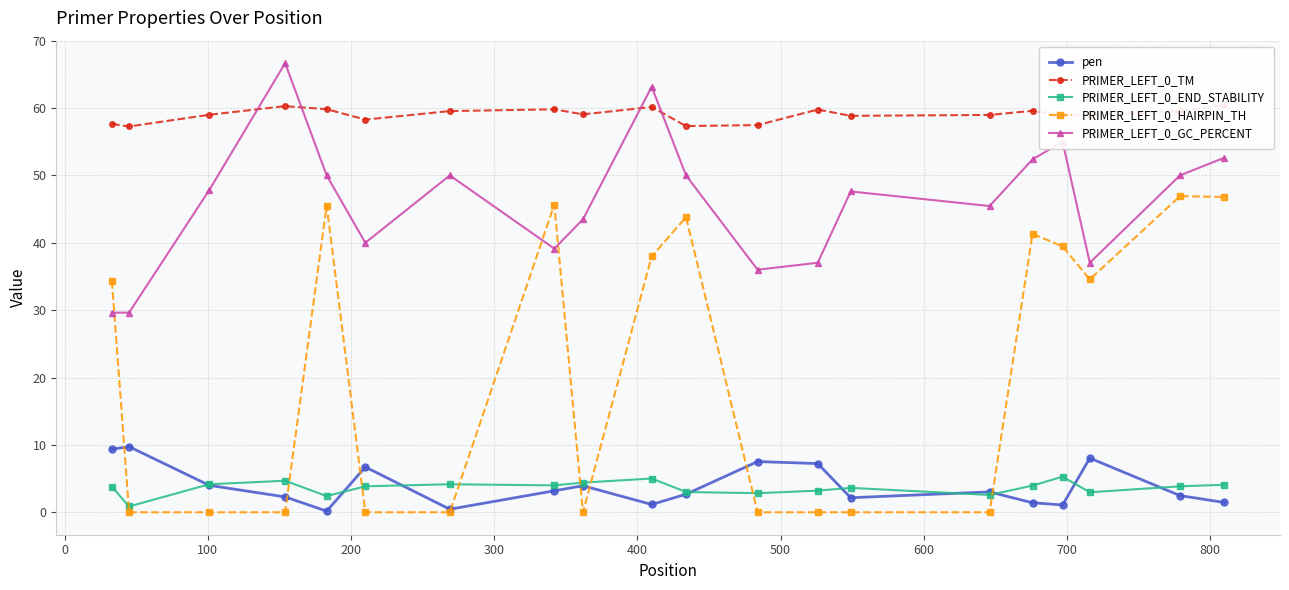

How many times do PRIMER_LEFT_0_HAIRPIN_TH and pen cross each other?

8